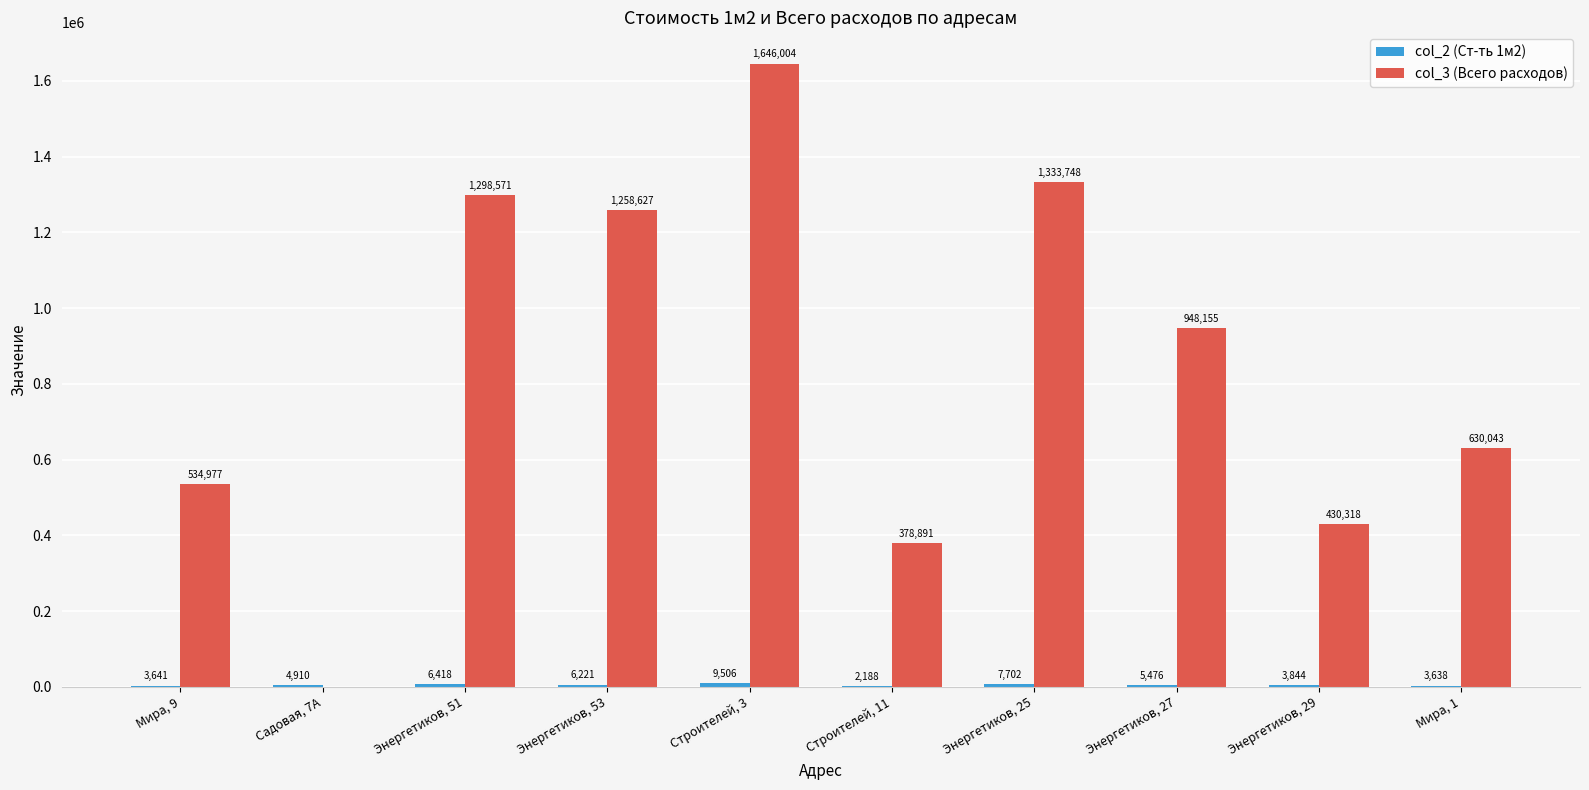

At which category is the sum across all series the highest?

Строителей, 3